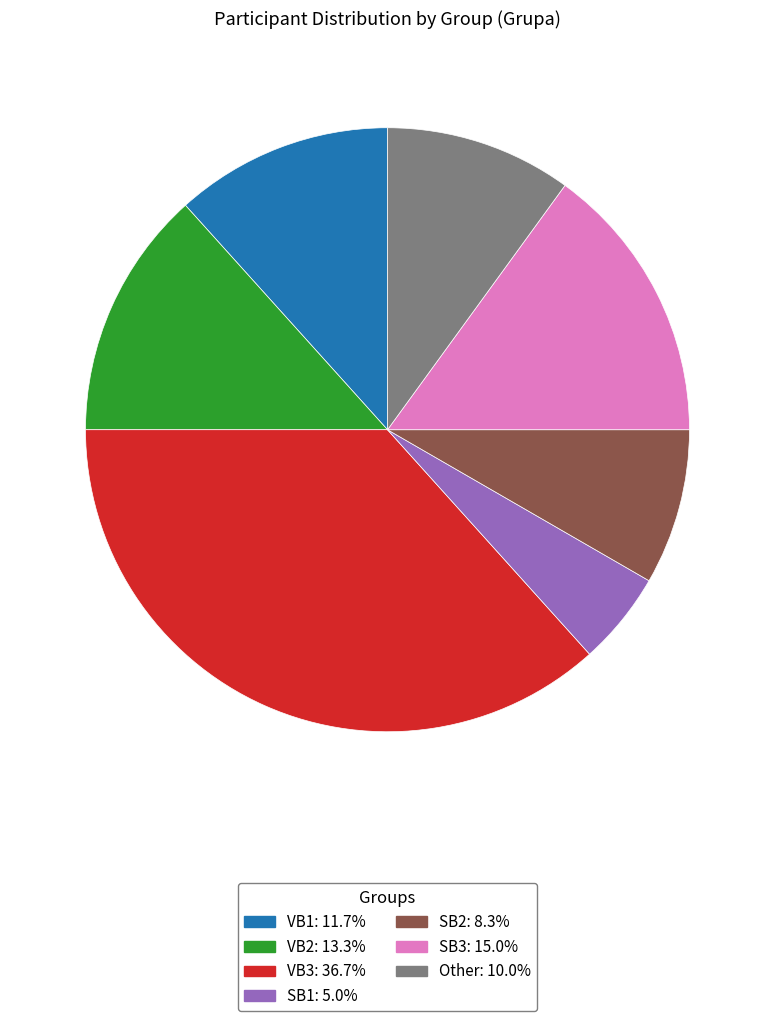

True or false: VB3 accounts for 43% of the total.

False